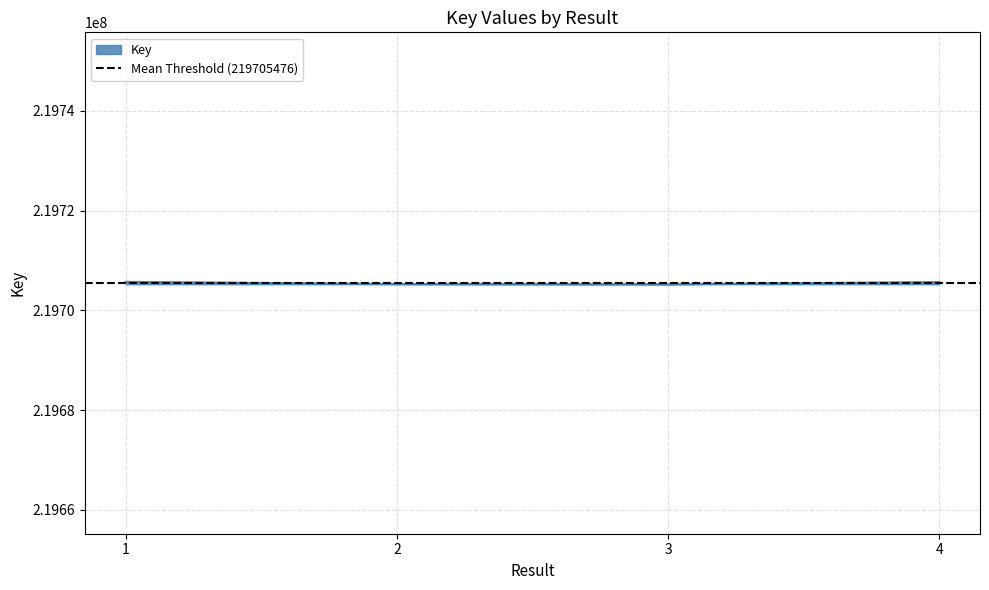

Does the chart display data point markers on the line(s)?

No